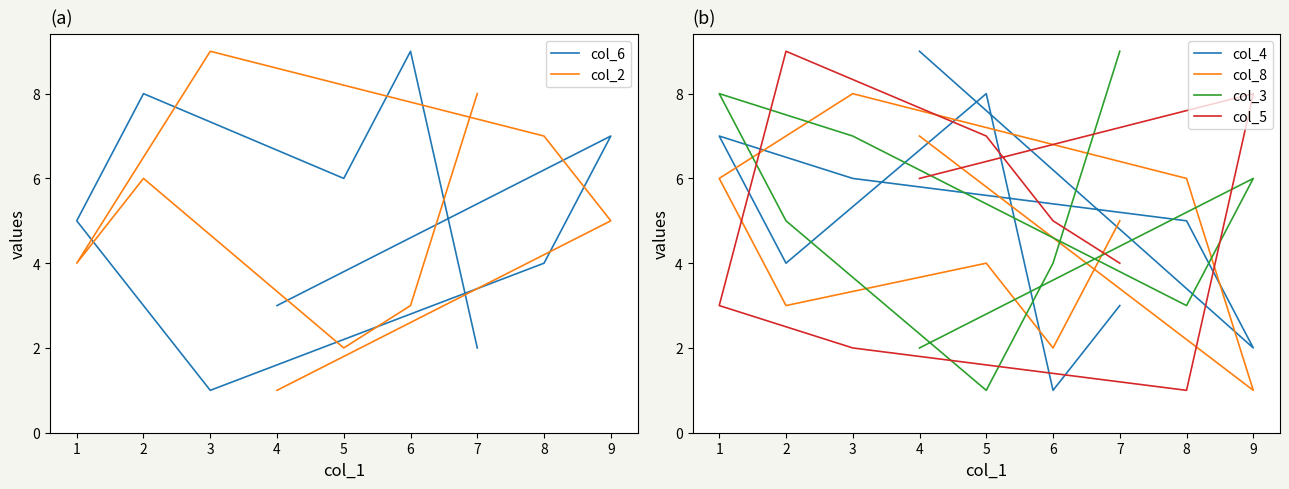

Reading right to left, list all the values displayed in this chart.

col_6: 3	7	4	1	5	8	6	9	2
col_2: 1	5	7	9	4	6	2	3	8
col_4: 9	2	5	6	7	4	8	1	3
col_8: 7	1	6	8	6	3	4	2	5
col_3: 2	6	3	7	8	5	1	4	9
col_5: 6	8	1	2	3	9	7	5	4